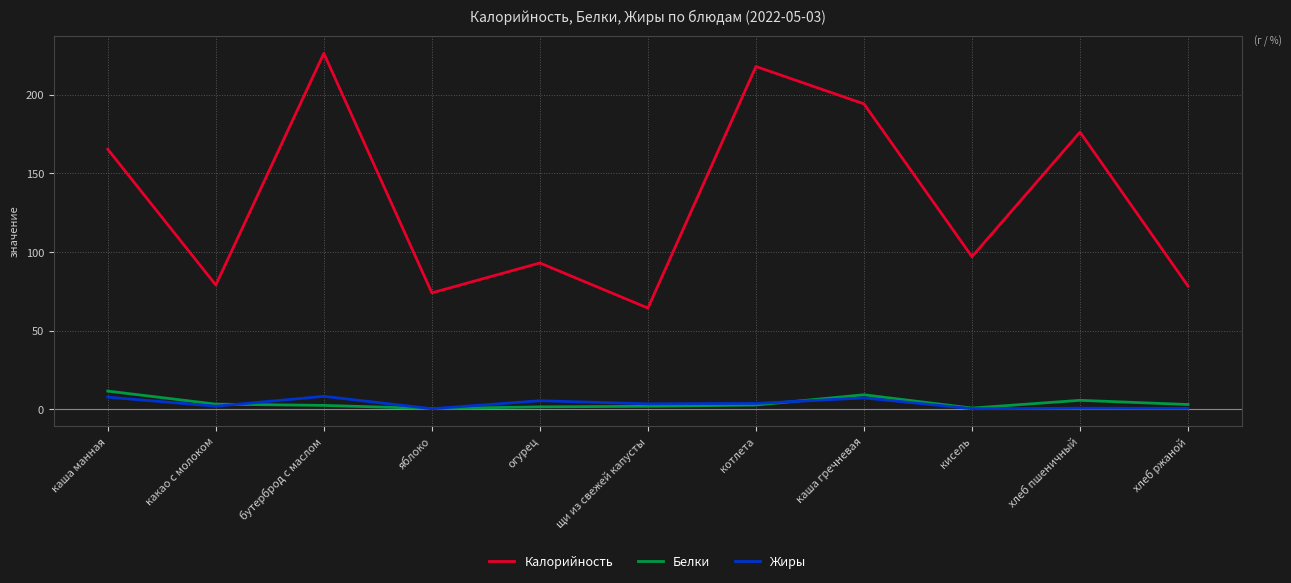

What position from the right is хлеб пшеничный?

2